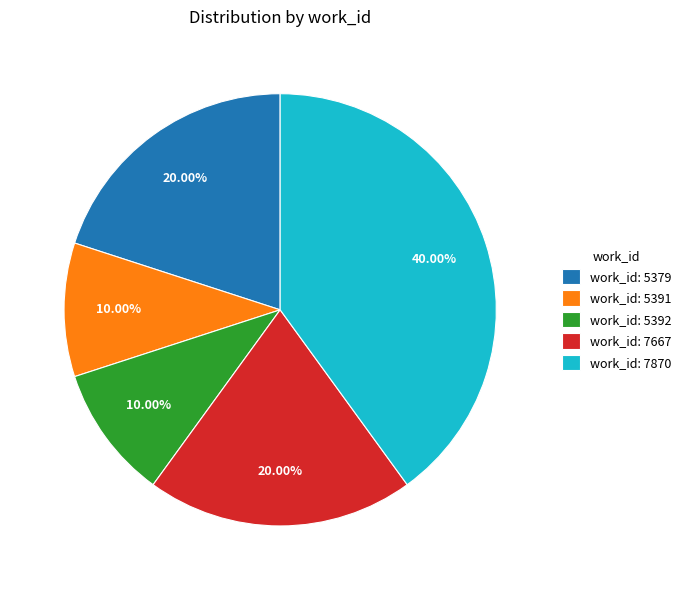

Approximately how many times larger is the value at work_id: 7870 compared to work_id: 7667?

2.0